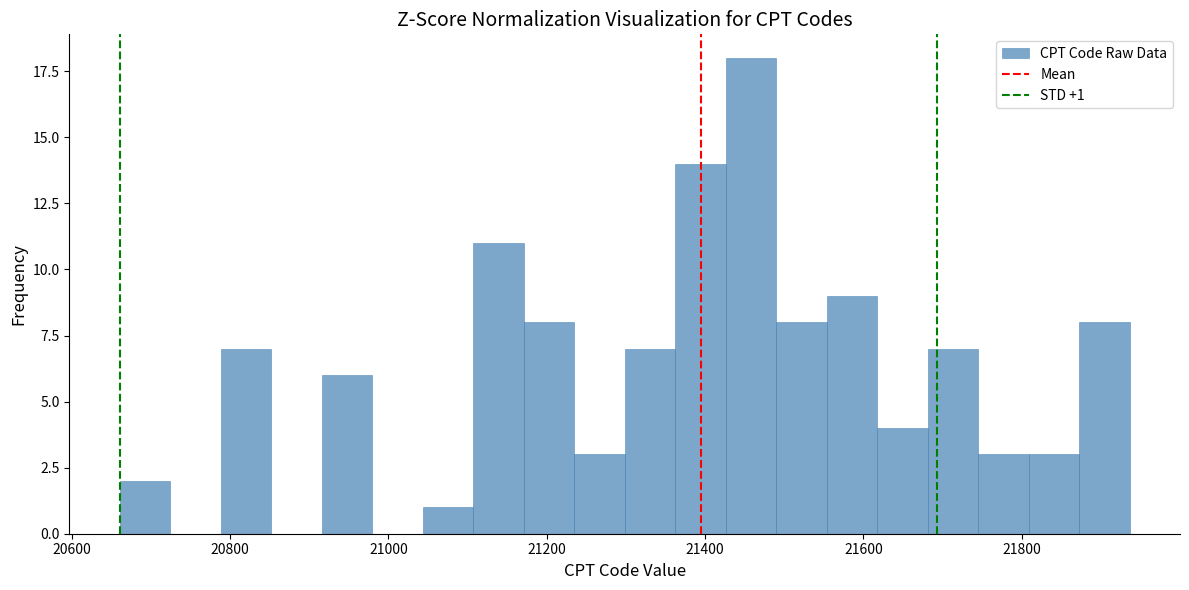

Around what value on the x-axis is the tallest bar? Give the approximate position of its centre, as read against the axis.

21460